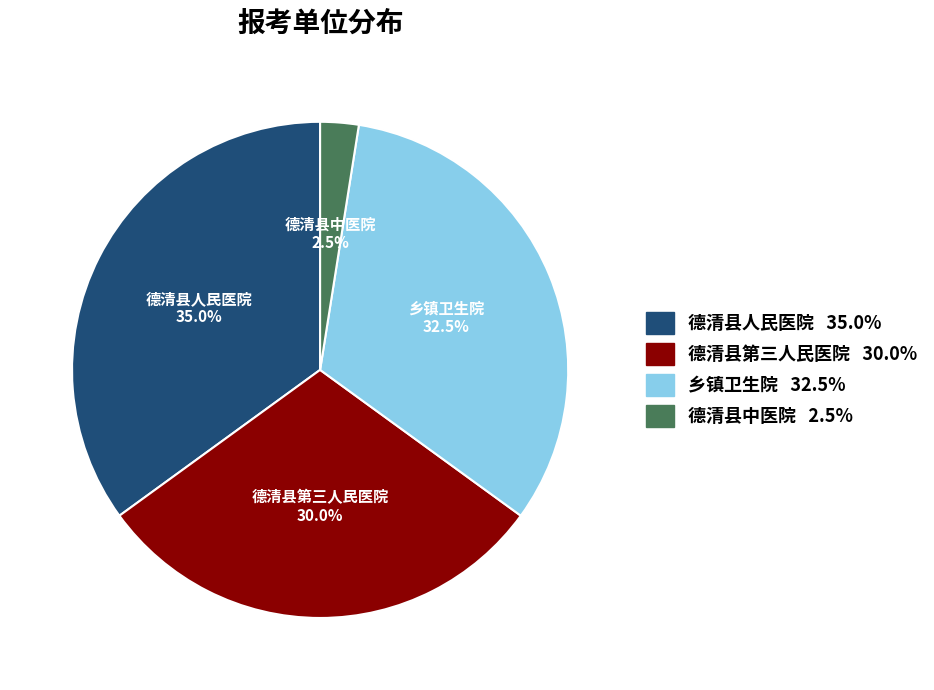

What is the largest slice in the pie chart?

德清县人民医院